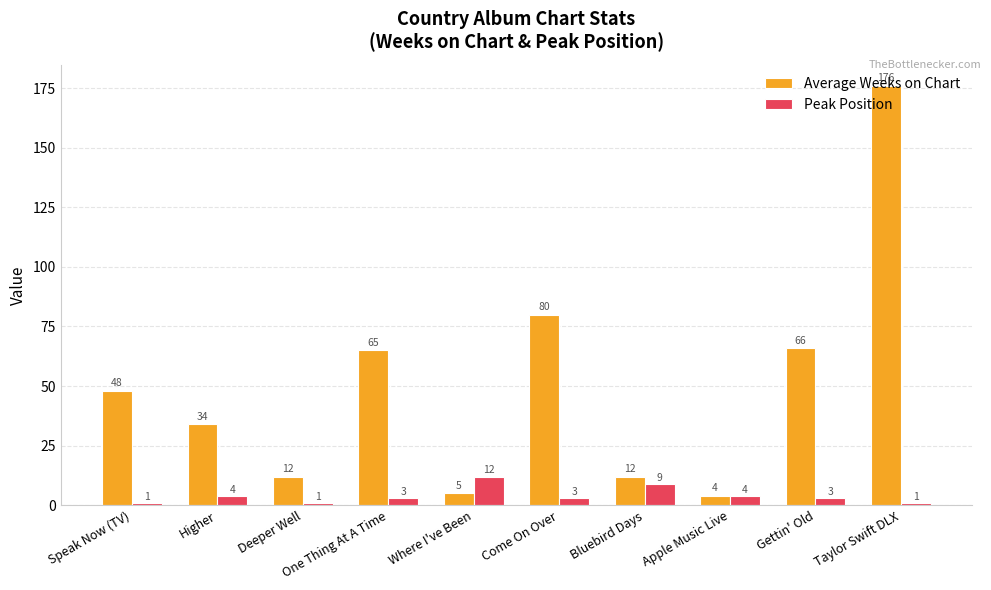

Which category has the highest value across all series?

Taylor Swift DLX